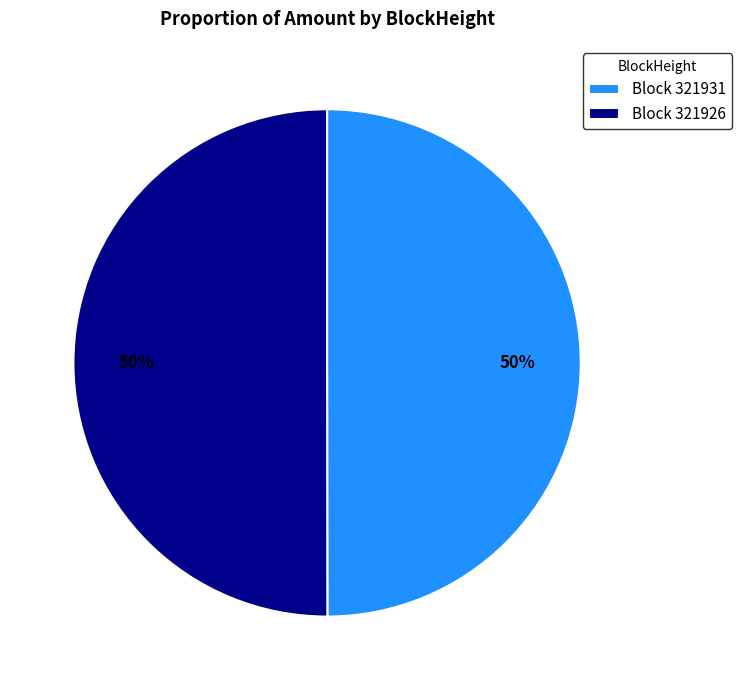

What percentage is the Block 321931 slice, to the nearest percent?

50%